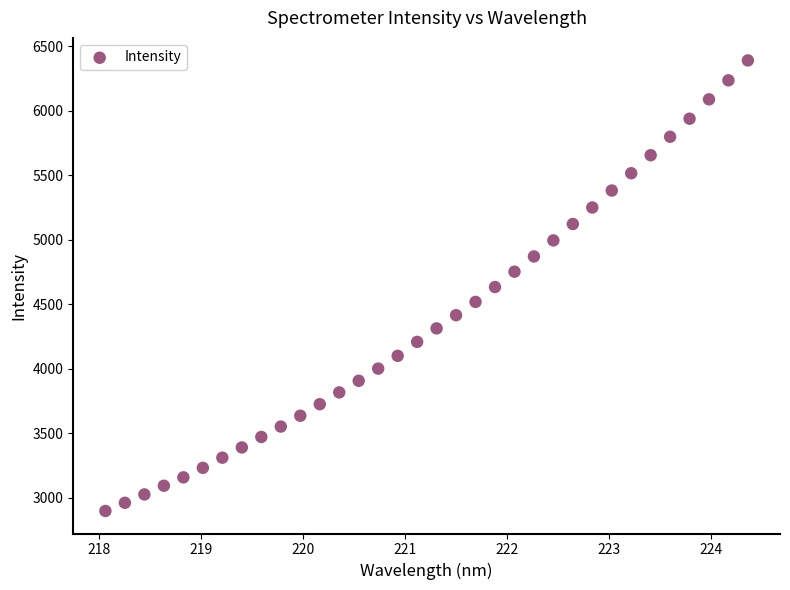

How many data points are displayed?

34